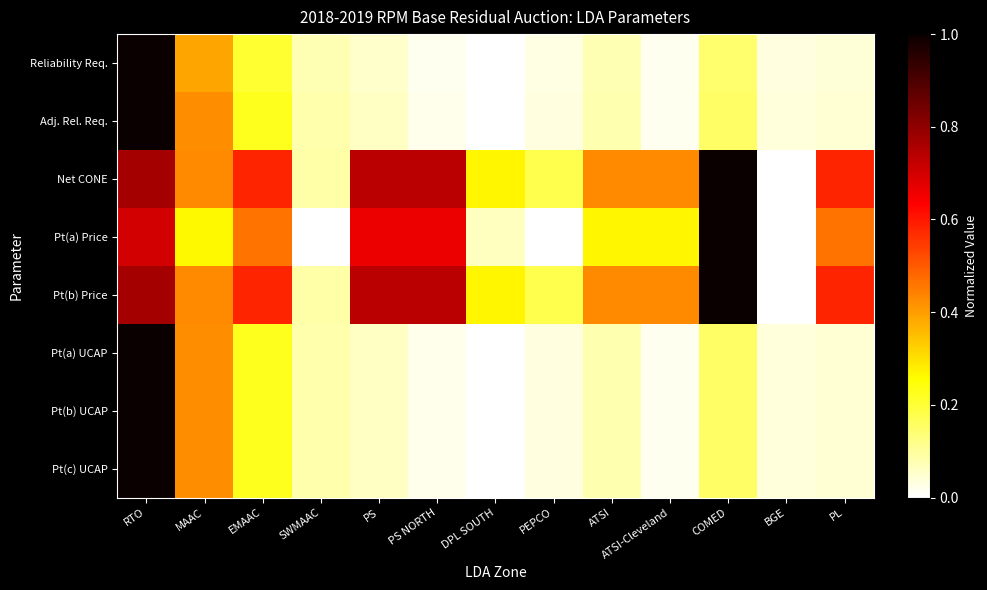

Reading left to right, list all the values displayed in this chart.

Reliability Req.: RTO=1.0	MAAC=0.4	EMAAC=0.2	SWMAAC=0.1	PS=0.1	PS NORTH=0.0	DPL SOUTH=0.0	PEPCO=0.0	ATSI=0.1	ATSI-Cleveland=0.0	COMED=0.1	BGE=0.0	PL=0.0
Adj. Rel. Req.: RTO=1.0	MAAC=0.4	EMAAC=0.2	SWMAAC=0.1	PS=0.1	PS NORTH=0.0	DPL SOUTH=0.0	PEPCO=0.0	ATSI=0.1	ATSI-Cleveland=0.0	COMED=0.2	BGE=0.0	PL=0.0
Net CONE: RTO=0.8	MAAC=0.4	EMAAC=0.6	SWMAAC=0.1	PS=0.7	PS NORTH=0.7	DPL SOUTH=0.3	PEPCO=0.2	ATSI=0.4	ATSI-Cleveland=0.4	COMED=1.0	BGE=0.0	PL=0.6
Pt(a) Price: RTO=0.7	MAAC=0.3	EMAAC=0.5	SWMAAC=0.0	PS=0.7	PS NORTH=0.7	DPL SOUTH=0.1	PEPCO=0.0	ATSI=0.3	ATSI-Cleveland=0.3	COMED=1.0	BGE=0.0	PL=0.5
Pt(b) Price: RTO=0.8	MAAC=0.4	EMAAC=0.6	SWMAAC=0.1	PS=0.7	PS NORTH=0.7	DPL SOUTH=0.3	PEPCO=0.2	ATSI=0.4	ATSI-Cleveland=0.4	COMED=1.0	BGE=0.0	PL=0.6
Pt(a) UCAP: RTO=1.0	MAAC=0.4	EMAAC=0.2	SWMAAC=0.1	PS=0.1	PS NORTH=0.0	DPL SOUTH=0.0	PEPCO=0.0	ATSI=0.1	ATSI-Cleveland=0.0	COMED=0.2	BGE=0.0	PL=0.0
Pt(b) UCAP: RTO=1.0	MAAC=0.4	EMAAC=0.2	SWMAAC=0.1	PS=0.1	PS NORTH=0.0	DPL SOUTH=0.0	PEPCO=0.0	ATSI=0.1	ATSI-Cleveland=0.0	COMED=0.2	BGE=0.0	PL=0.0
Pt(c) UCAP: RTO=1.0	MAAC=0.4	EMAAC=0.2	SWMAAC=0.1	PS=0.1	PS NORTH=0.0	DPL SOUTH=0.0	PEPCO=0.0	ATSI=0.1	ATSI-Cleveland=0.0	COMED=0.2	BGE=0.0	PL=0.0